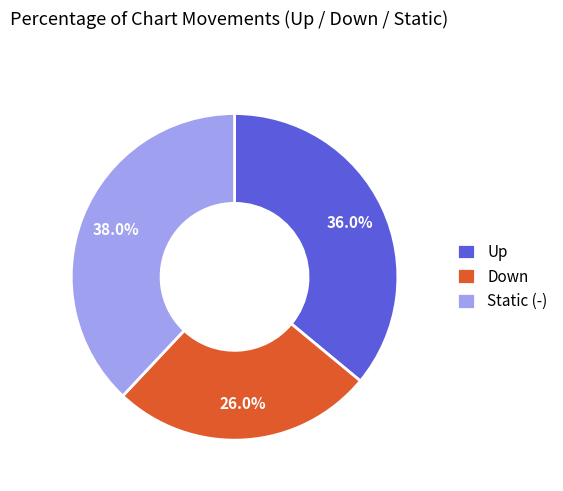

Does any single category account for the majority?

No